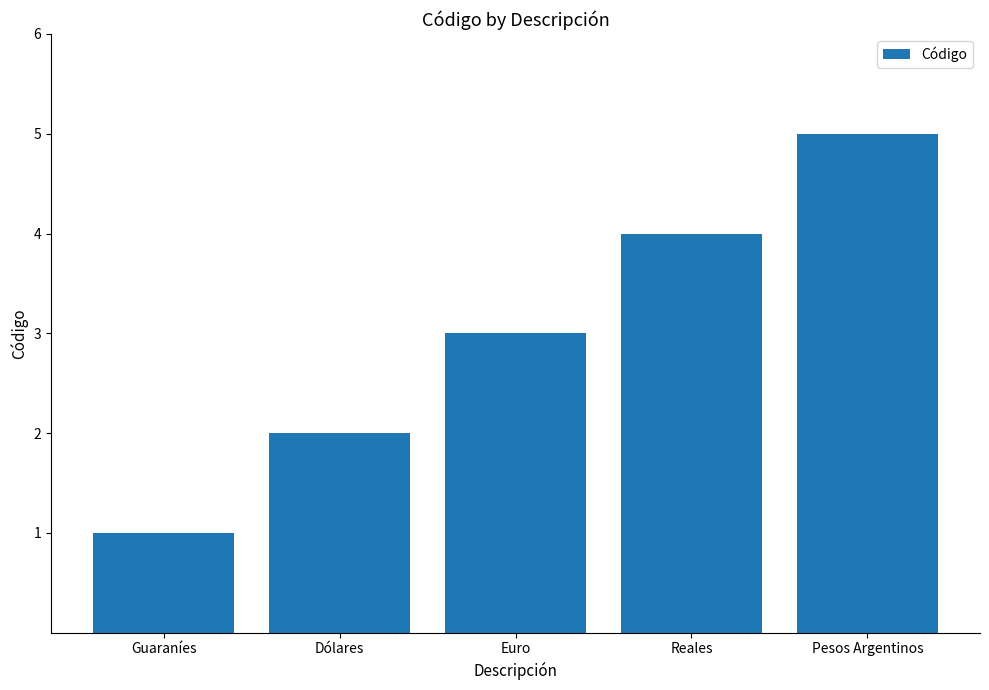

Is it true that the value at Dólares is 2?

True